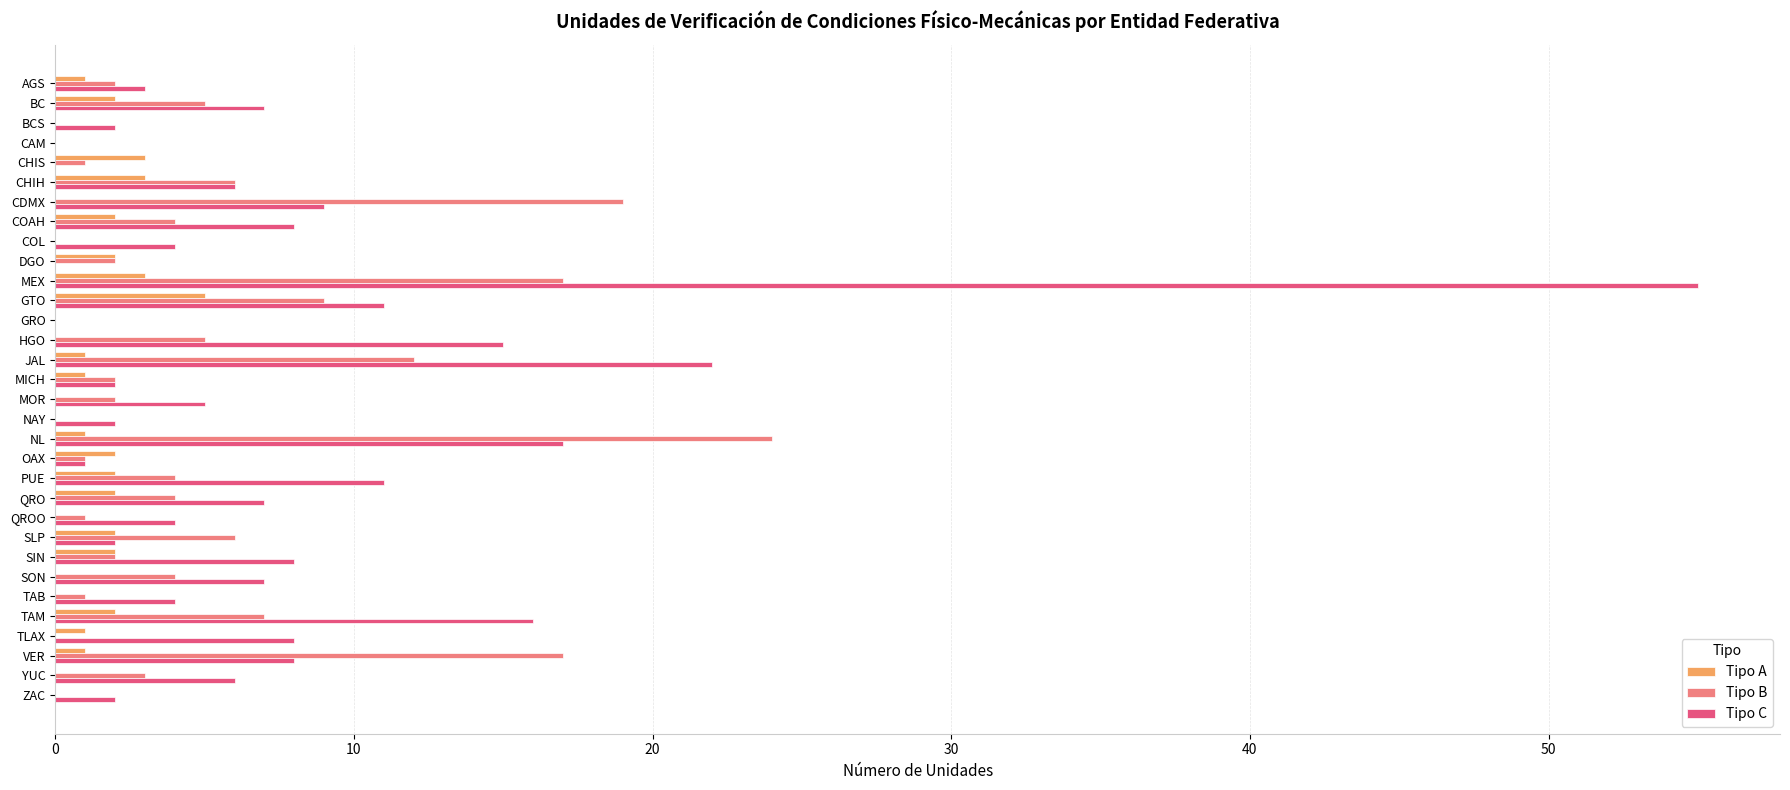

Which series has the widest spread of values?

Tipo C